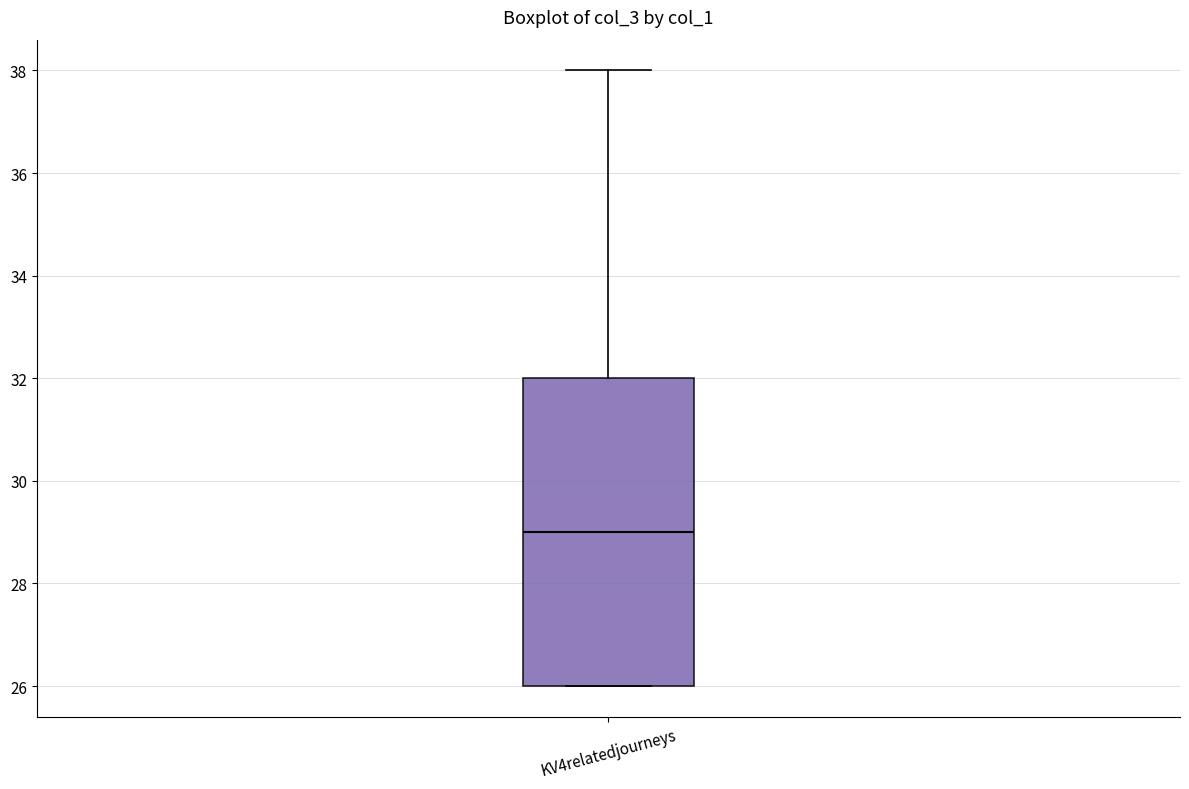

Transcribe this box plot: give where the median line is, the range the box spans, and where the two whiskers end, as read against the y-axis. The values are not printed on the chart, so give them approximately, as read against the axis.

median 29, box 26 to 32, whiskers 26 to 38